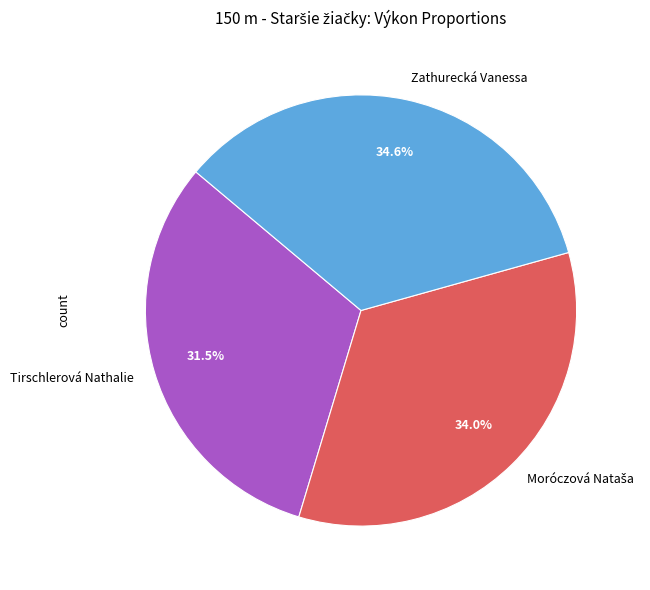

Which has a higher value, Tirschlerová Nathalie or Zathurecká Vanessa?

Zathurecká Vanessa